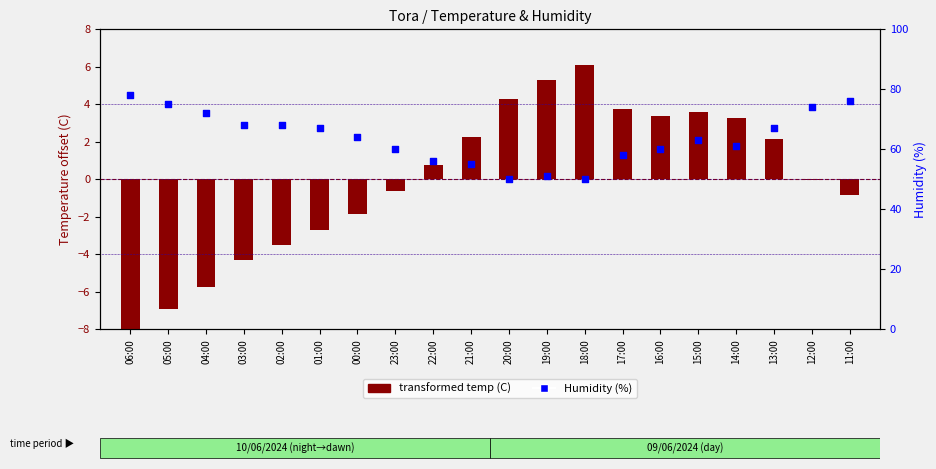

At how many categories does at least one series exceed 29?

20